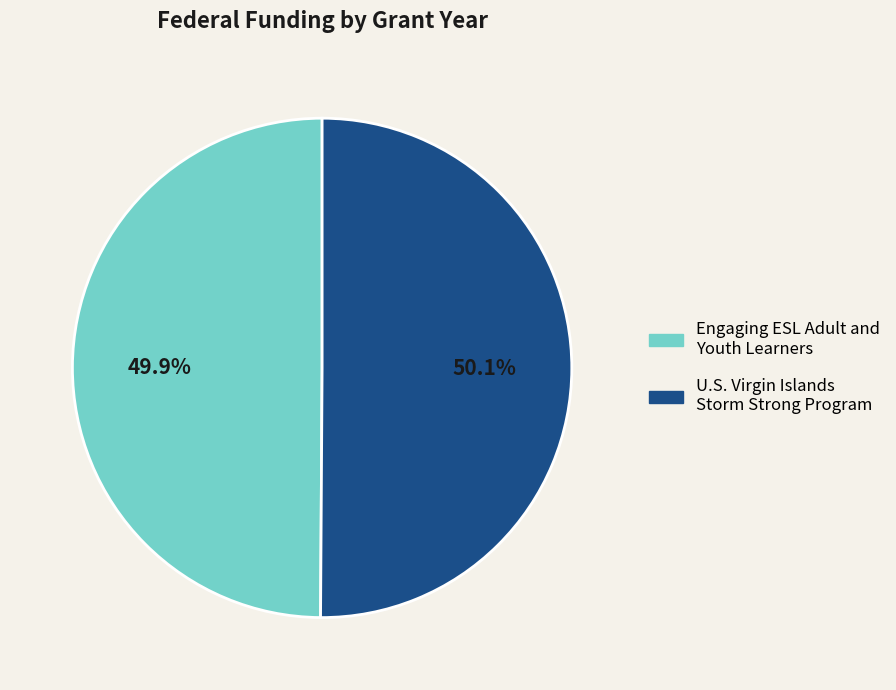

Combined, do U.S. Virgin Islands Storm Strong Program and Engaging ESL Adult and Youth Learners account for over 50%?

Yes